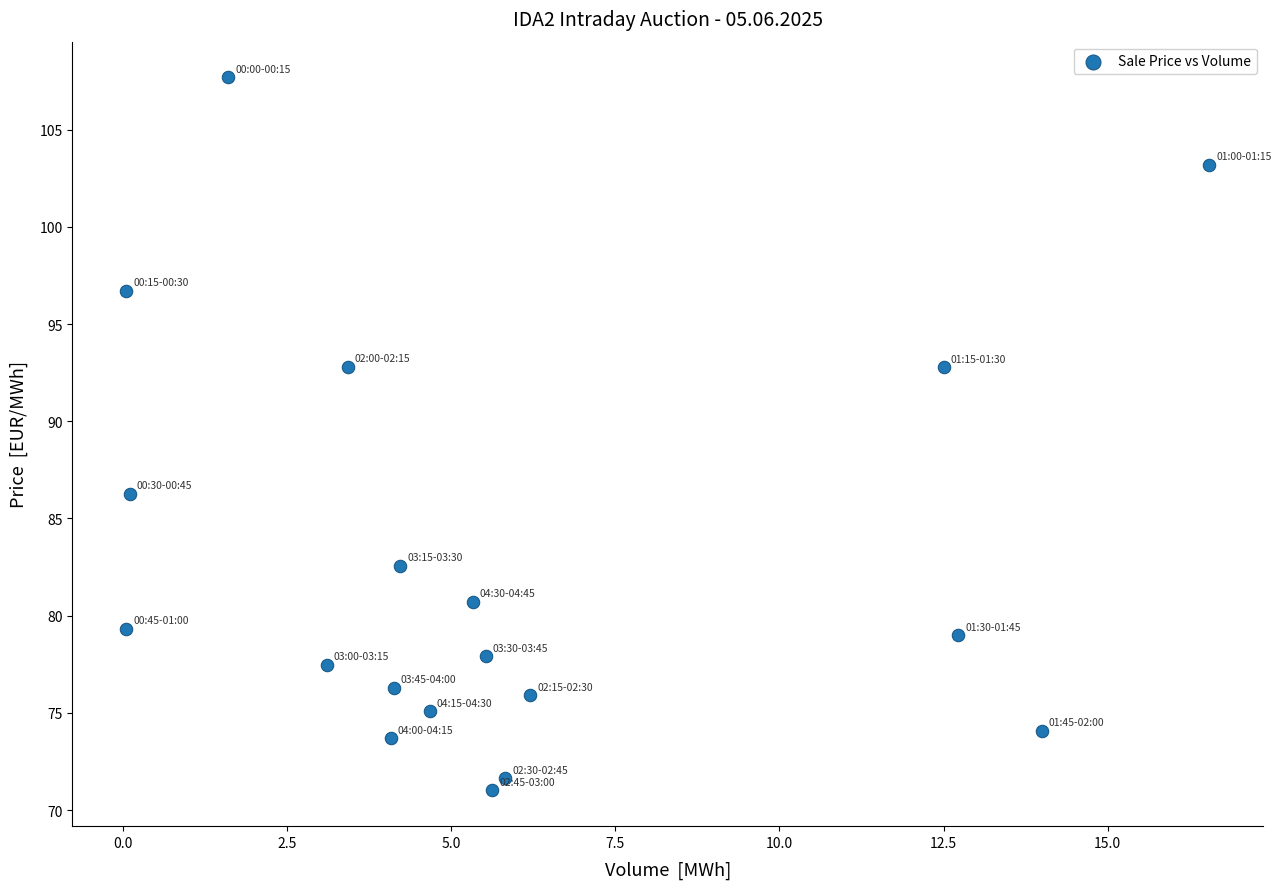

What is the range of Y values (max minus min)?

36.7